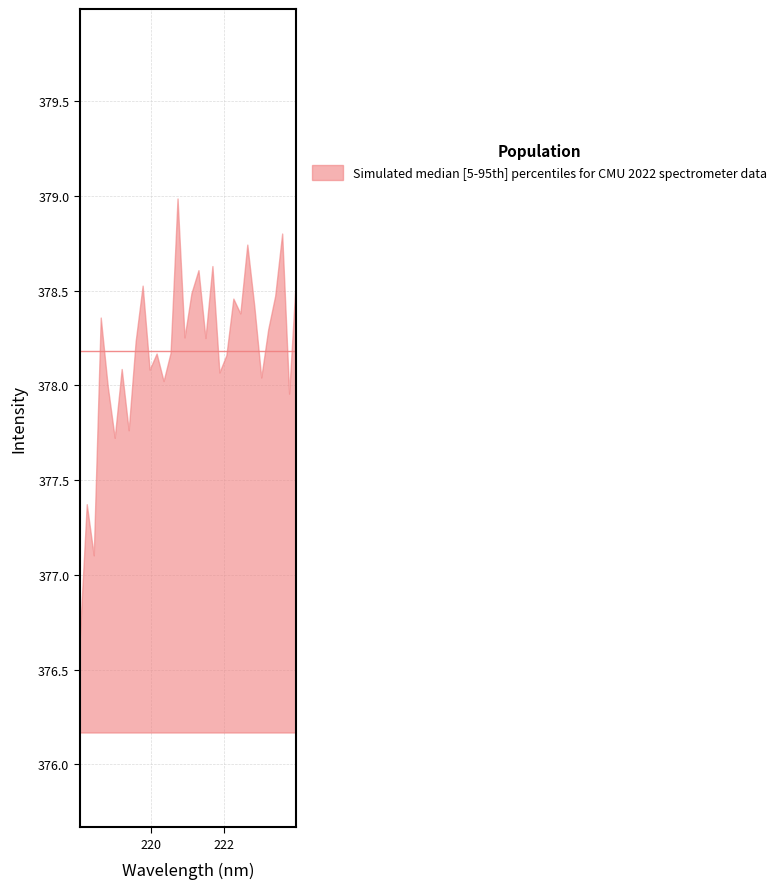

What is the difference between the maximum and minimum values?

2.3